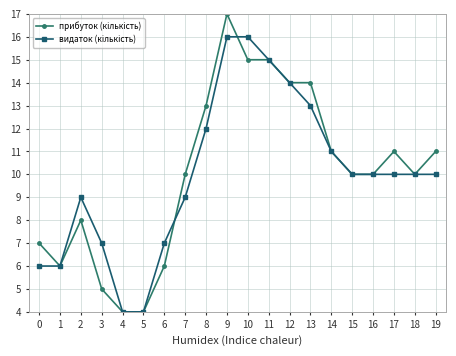

Which label corresponds to the largest value in the chart?

9